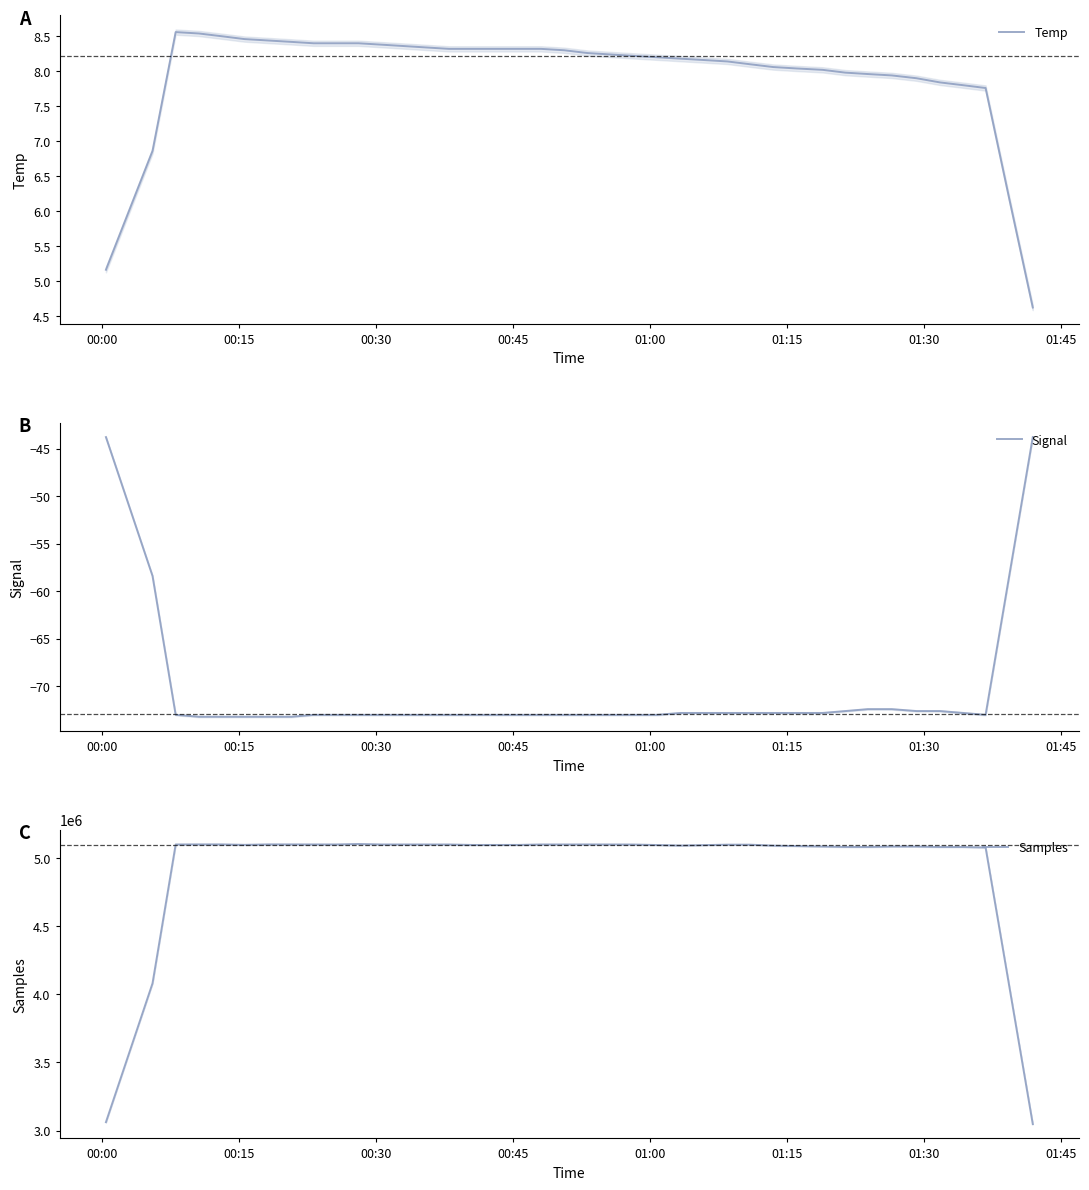

What is the maximum value for Samples?

5102377.0